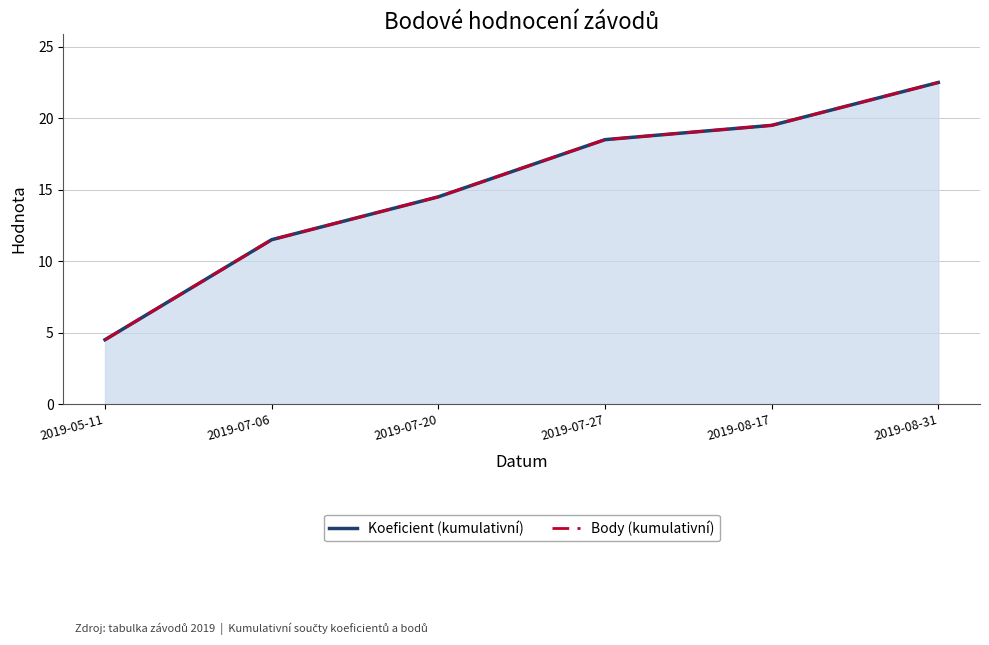

What is the label of the 4th point from the right?

2019-07-20